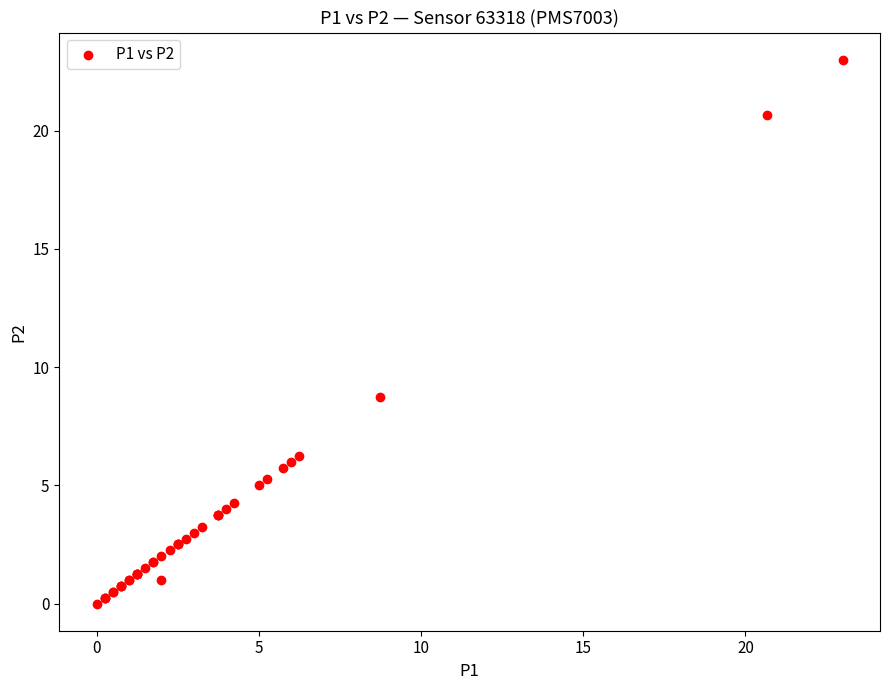

What Y value in the scatter plot is closest to 11?

8.8